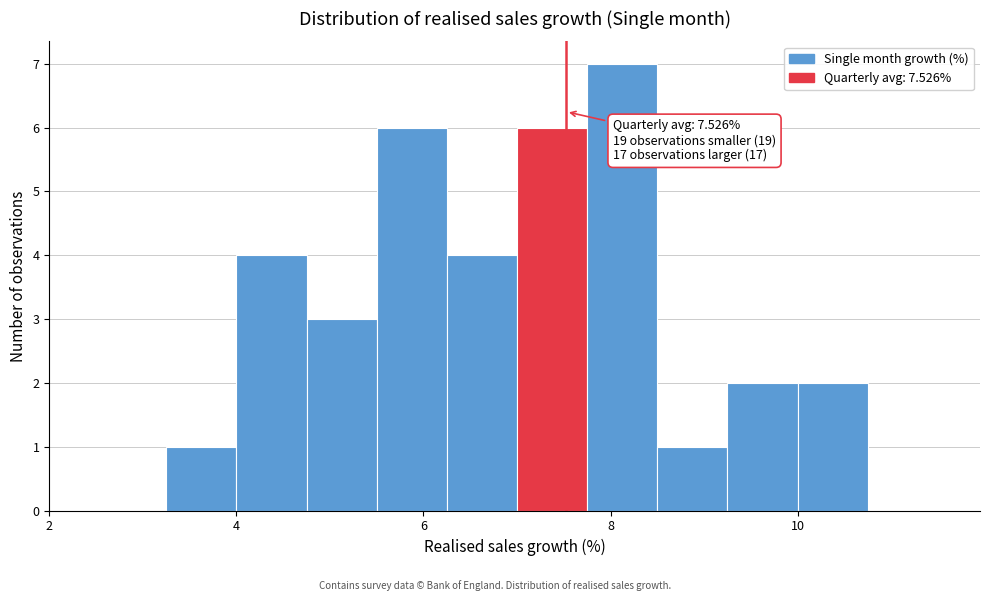

Read against the x-axis, roughly where is the centre of the tallest bar?

8.2